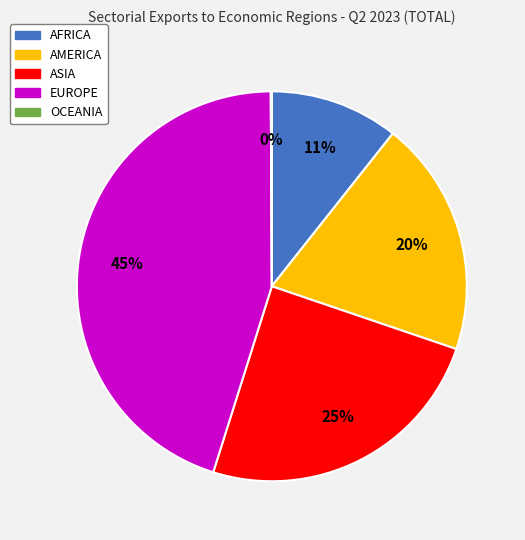

Which category has the biggest portion of the pie?

EUROPE